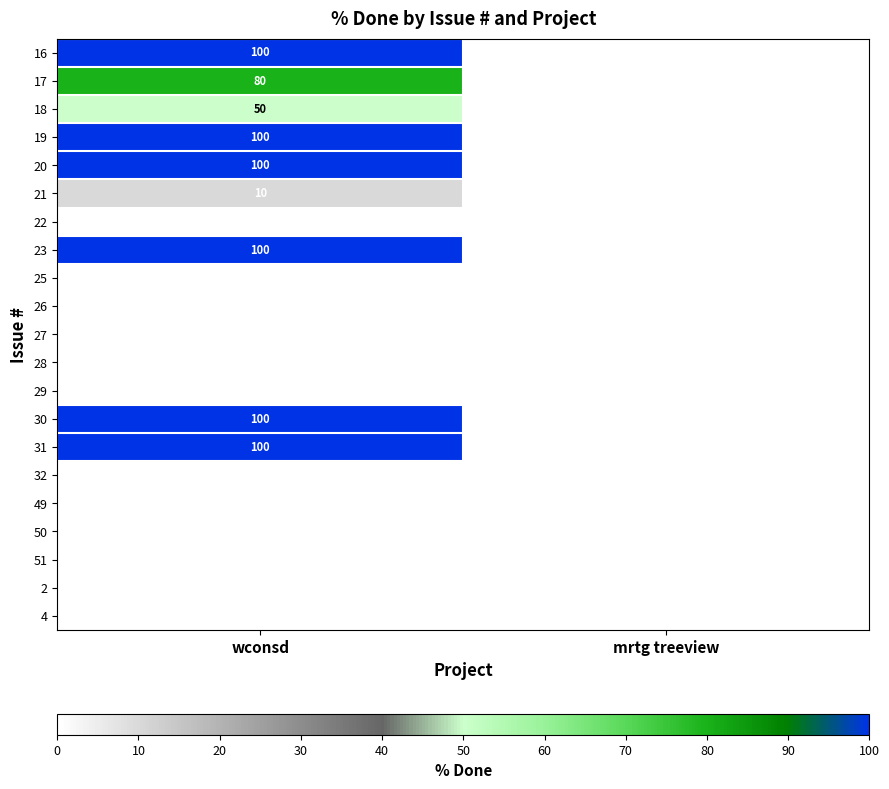

True or false: 30 has a value of 173 at wconsd.

False